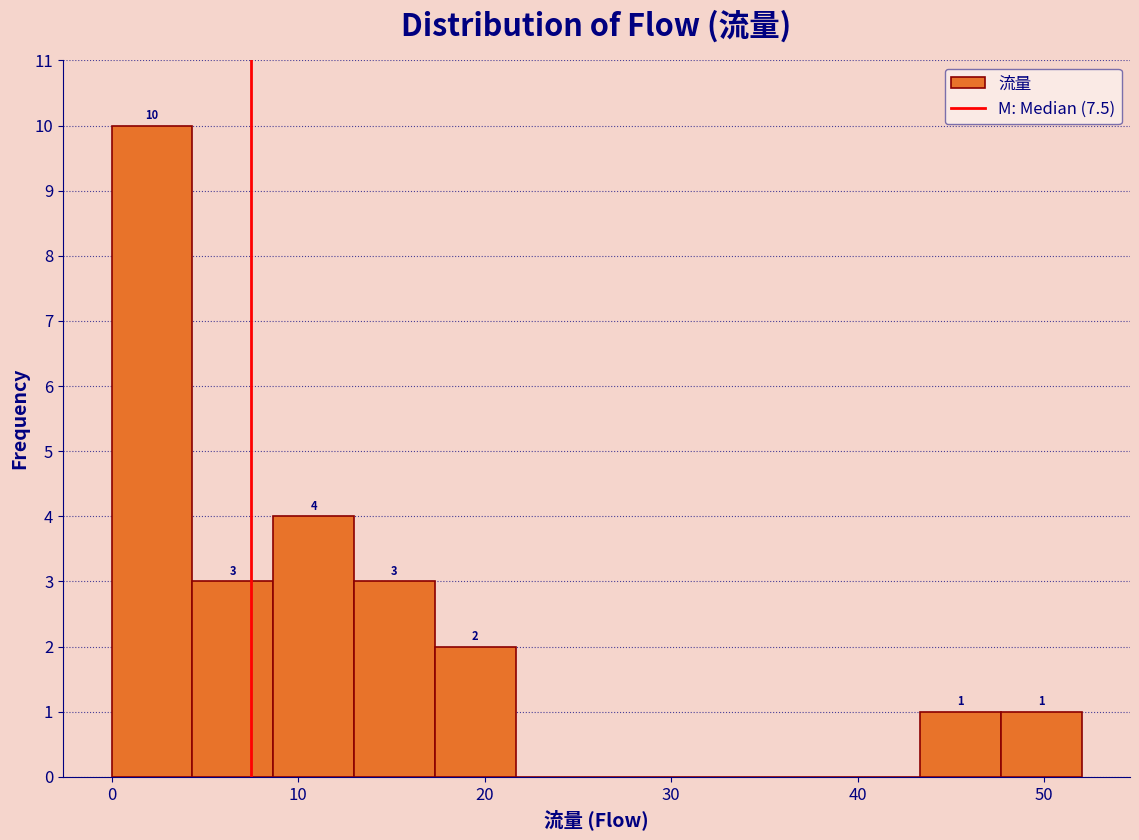

Over which range of the x-axis is the bar tallest?

0 to 4